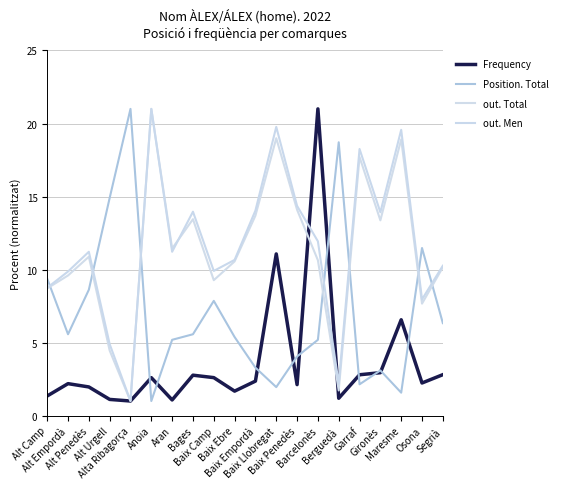

At how many categories does at least one series exceed 3?

20